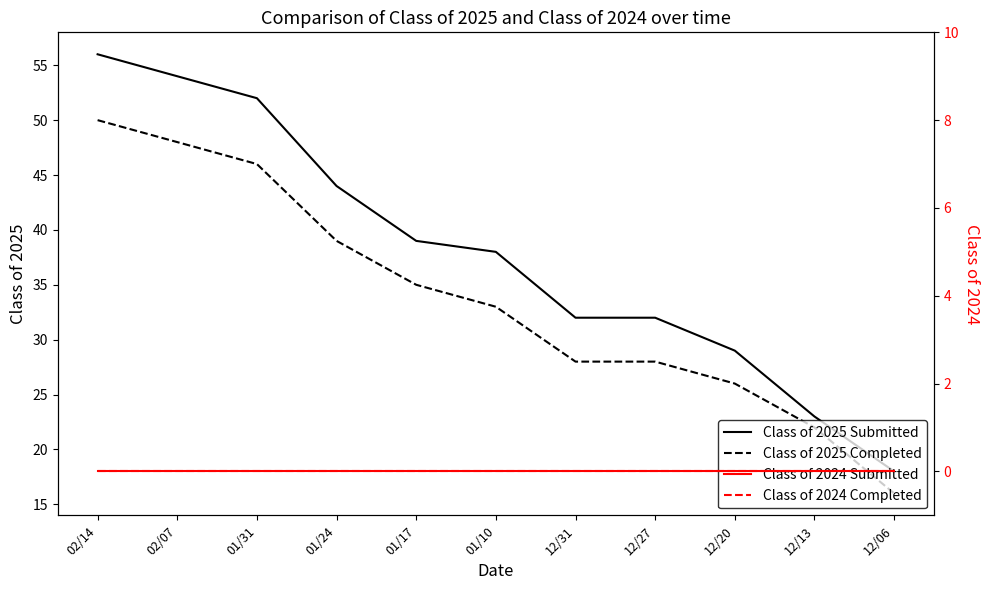

Rank the series by their maximum value, from highest to lowest.

Class of 2025 Submitted, Class of 2025 Completed, Class of 2024 Submitted, Class of 2024 Completed